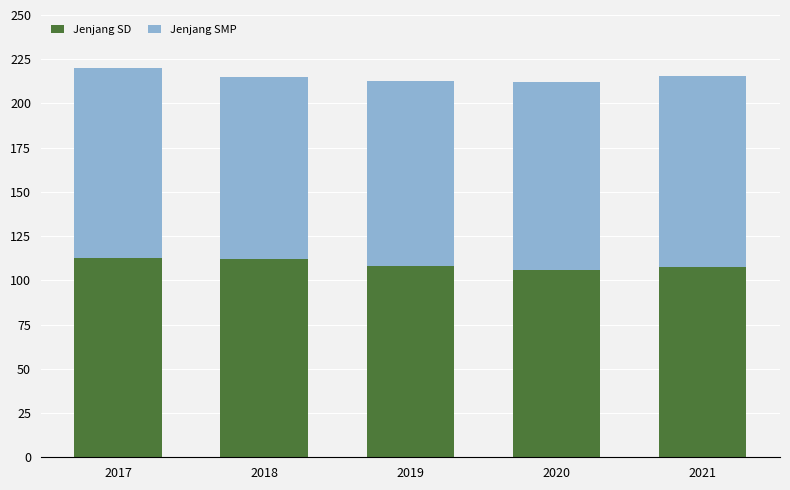

True or false: Jenjang SD has a value of 166.4 at 2018.

False